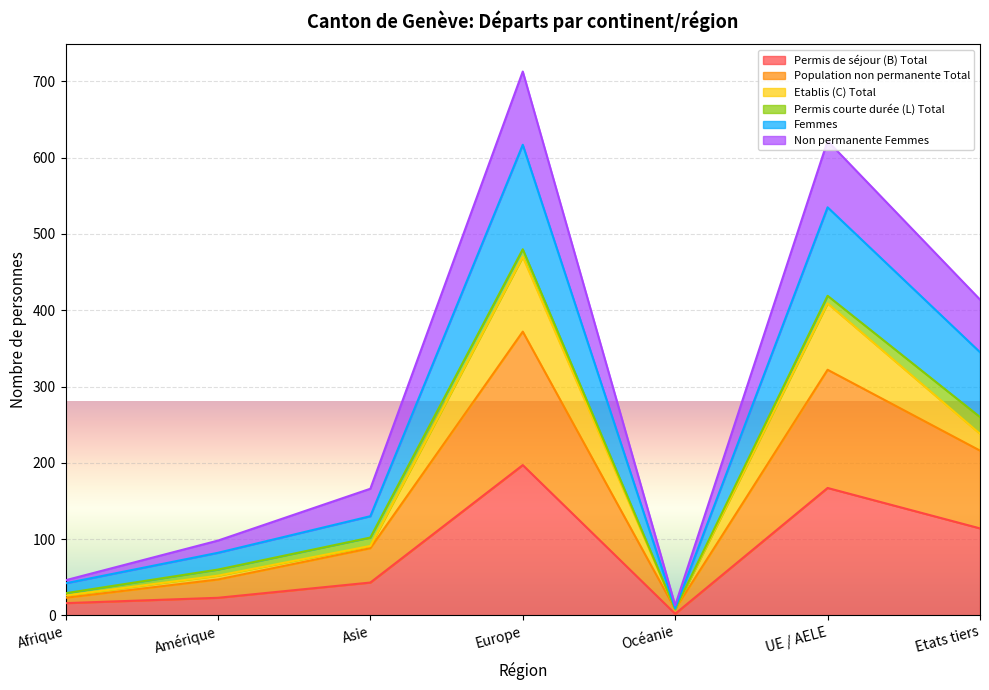

What is the minimum value for Femmes?

13